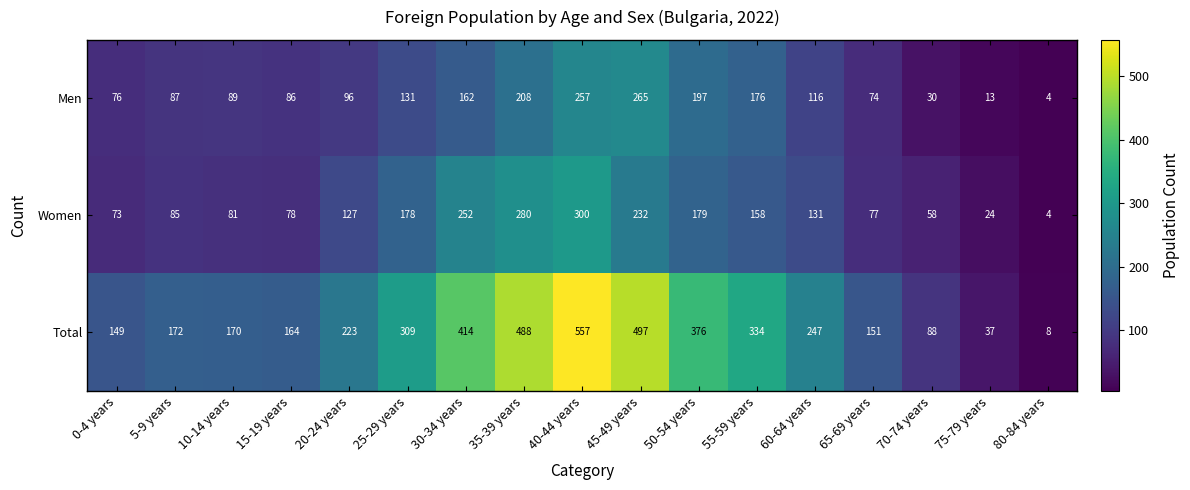

What is the approximate value of Total at 50-54 years?

376